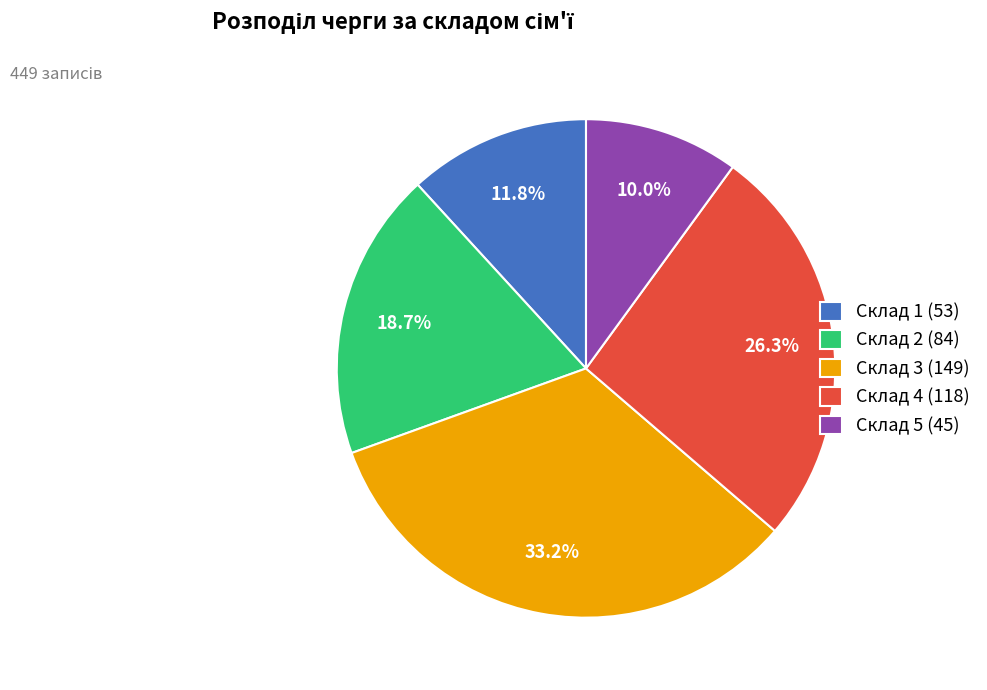

Is there a majority slice in this chart?

No